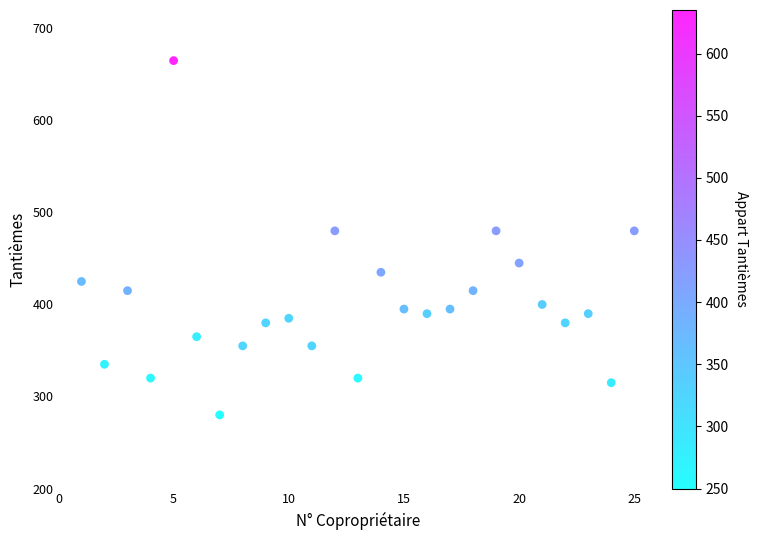

What is the range of Y values (max minus min)?

385